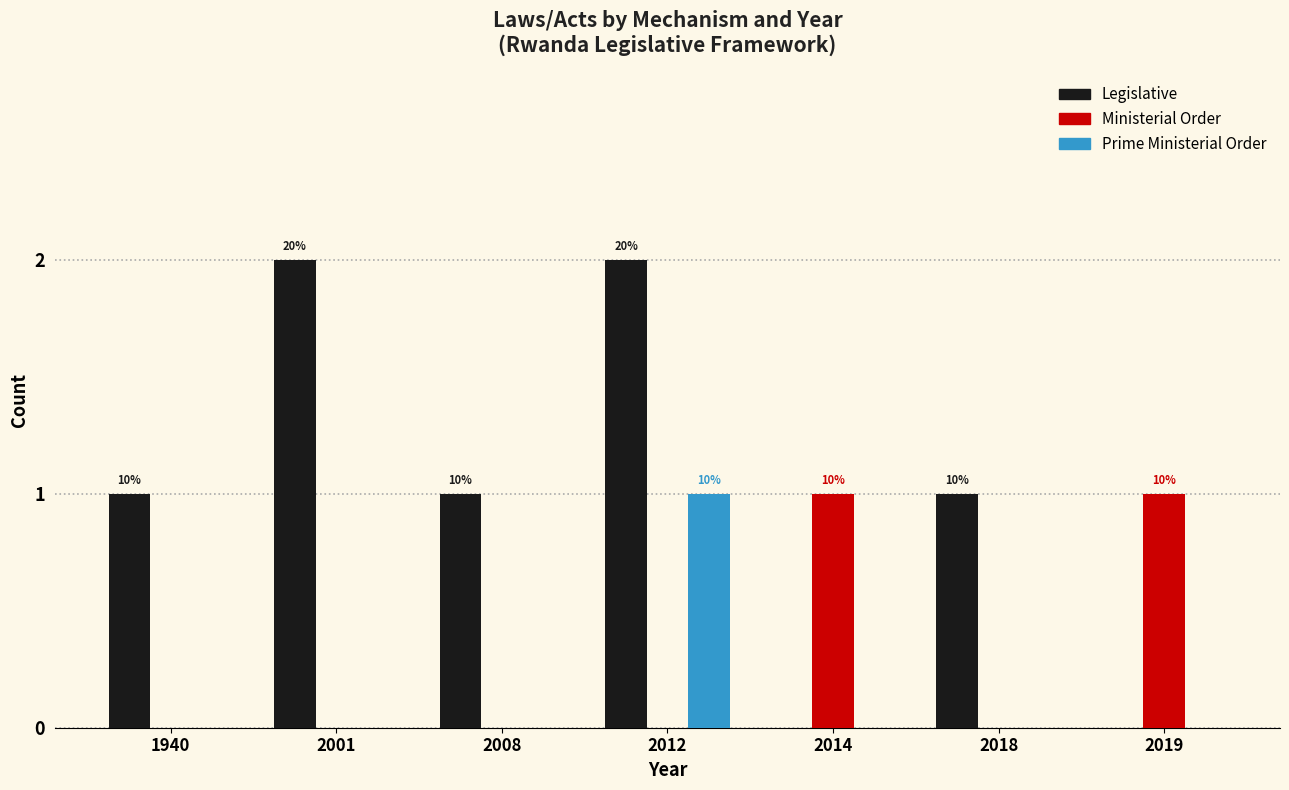

What are all the series names shown in the legend?

Legislative, Ministerial Order, Prime Ministerial Order